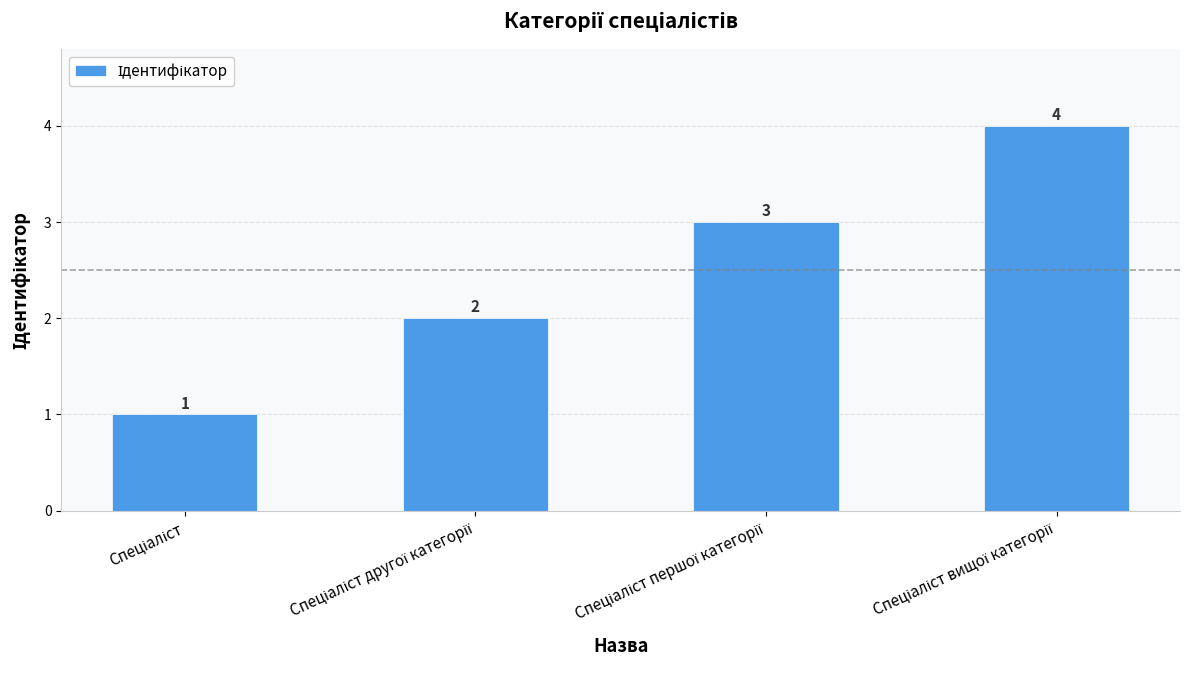

How many bars are there in total?

4